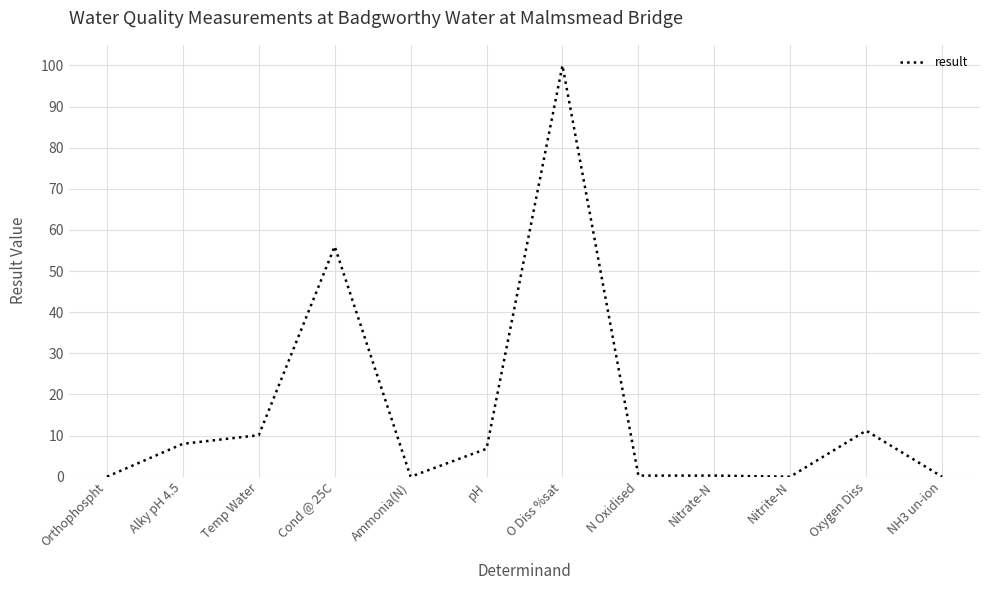

What is the sum of the values at Nitrate-N and N Oxidised?

0.5